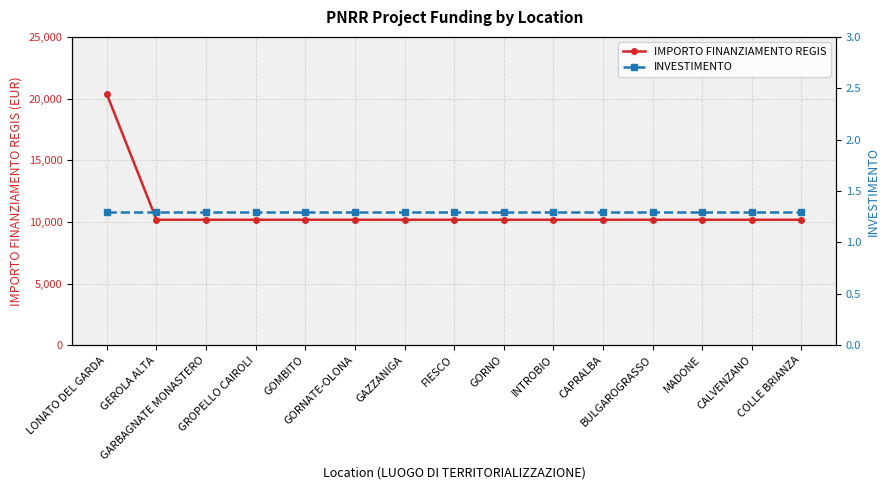

At how many categories does at least one series exceed 12704?

1